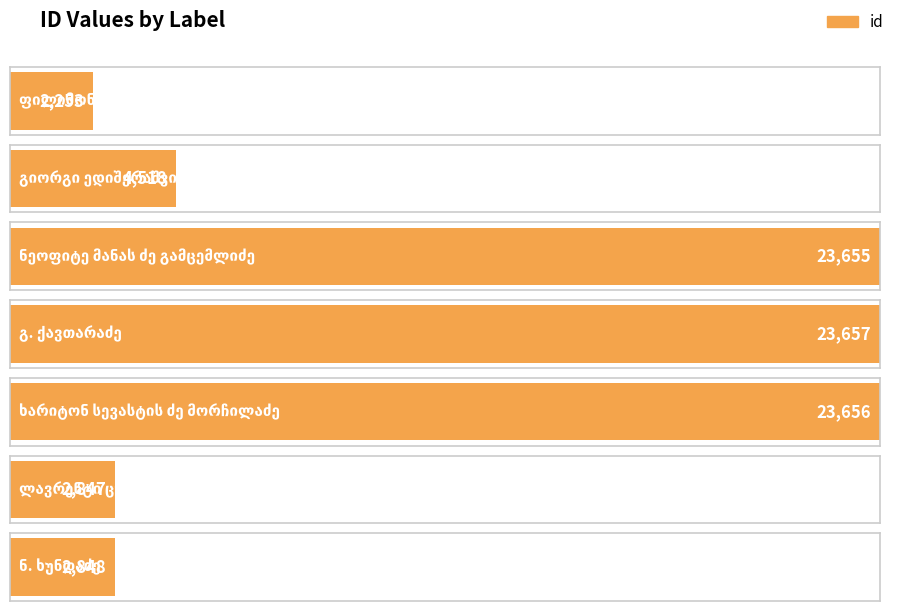

What is the approximate value at ფილიმონ მაღრაძე, to the nearest 50?

2250